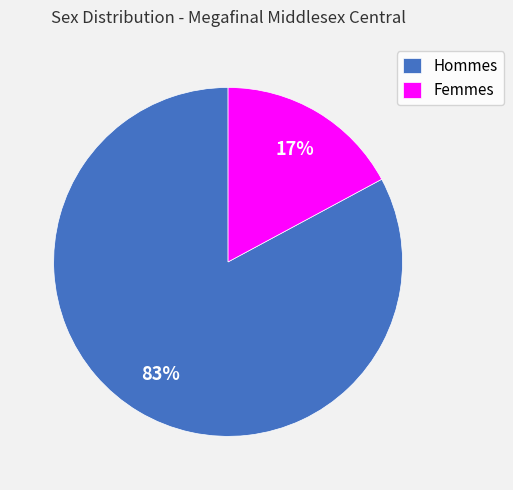

Count the number of slices in the pie.

2